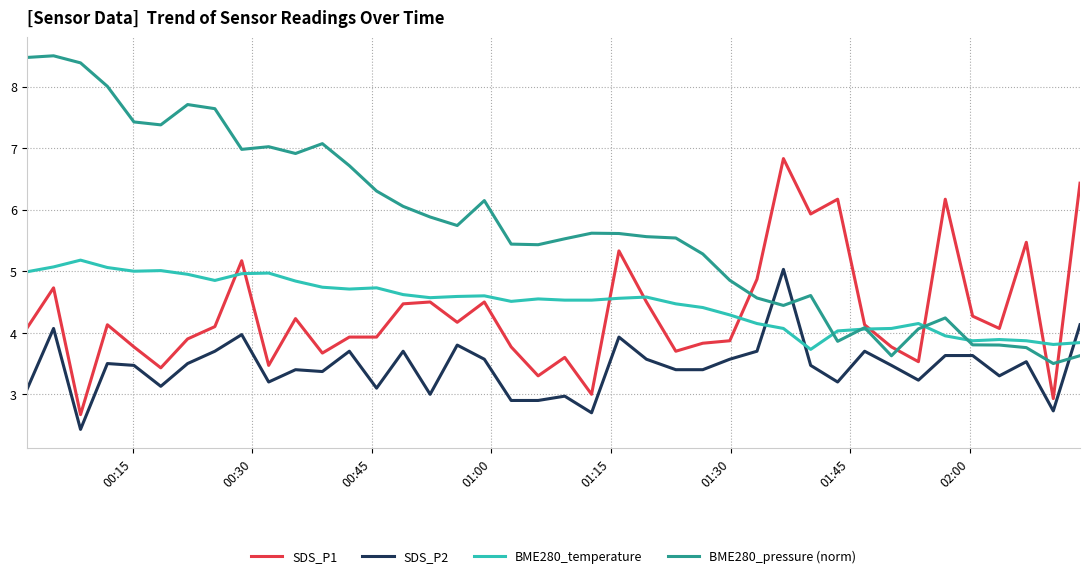

True or false: BME280_pressure (norm) has more than 0 points higher than both neighbors.

True